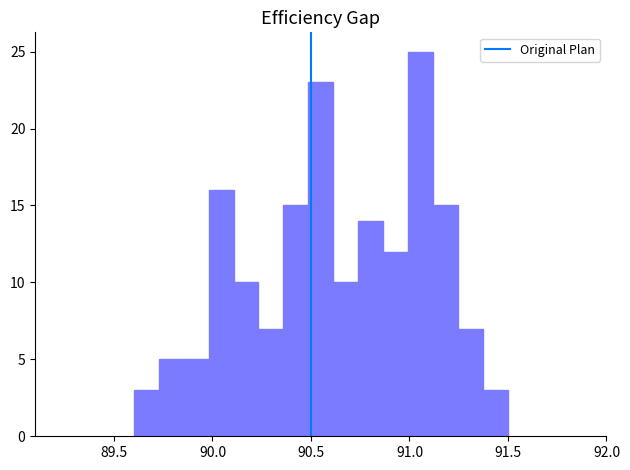

Around what value on the x-axis is the tallest bar? Give the approximate position of its centre, as read against the axis.

91.05